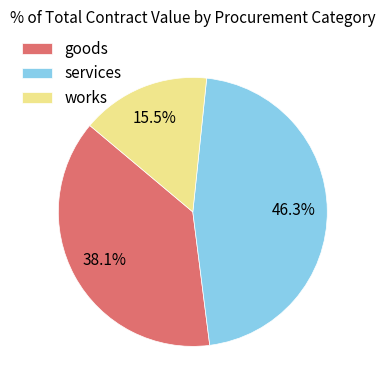

To the nearest percent, what portion does goods represent?

38%